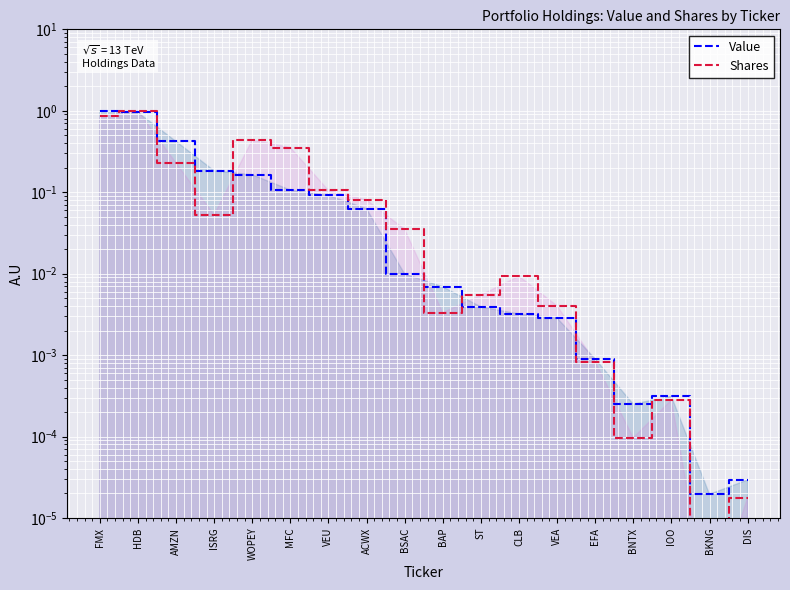

At HDB, list the series in order from largest to smallest.

Shares, Value